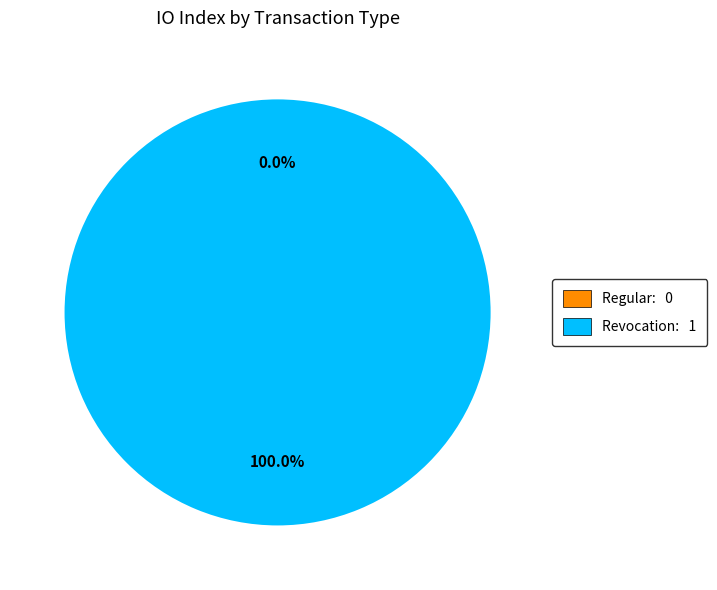

Combined, do Revocation and Regular account for over 50%?

Yes